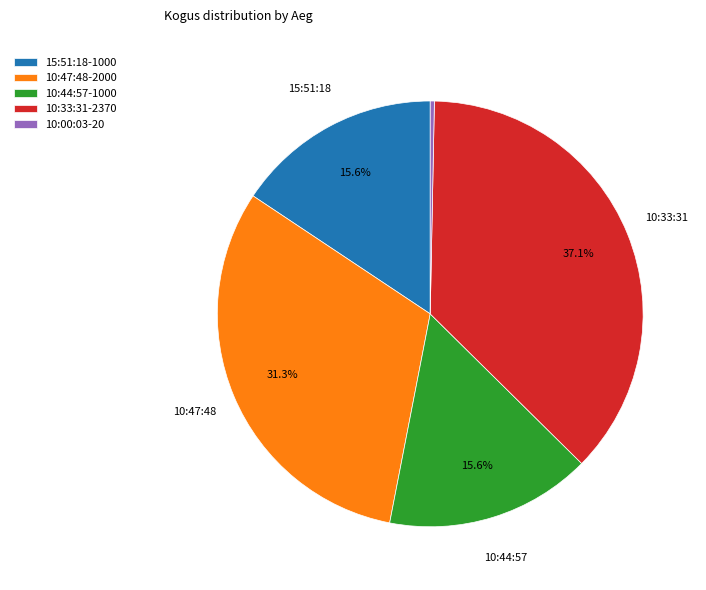

Is there a majority slice in this chart?

No